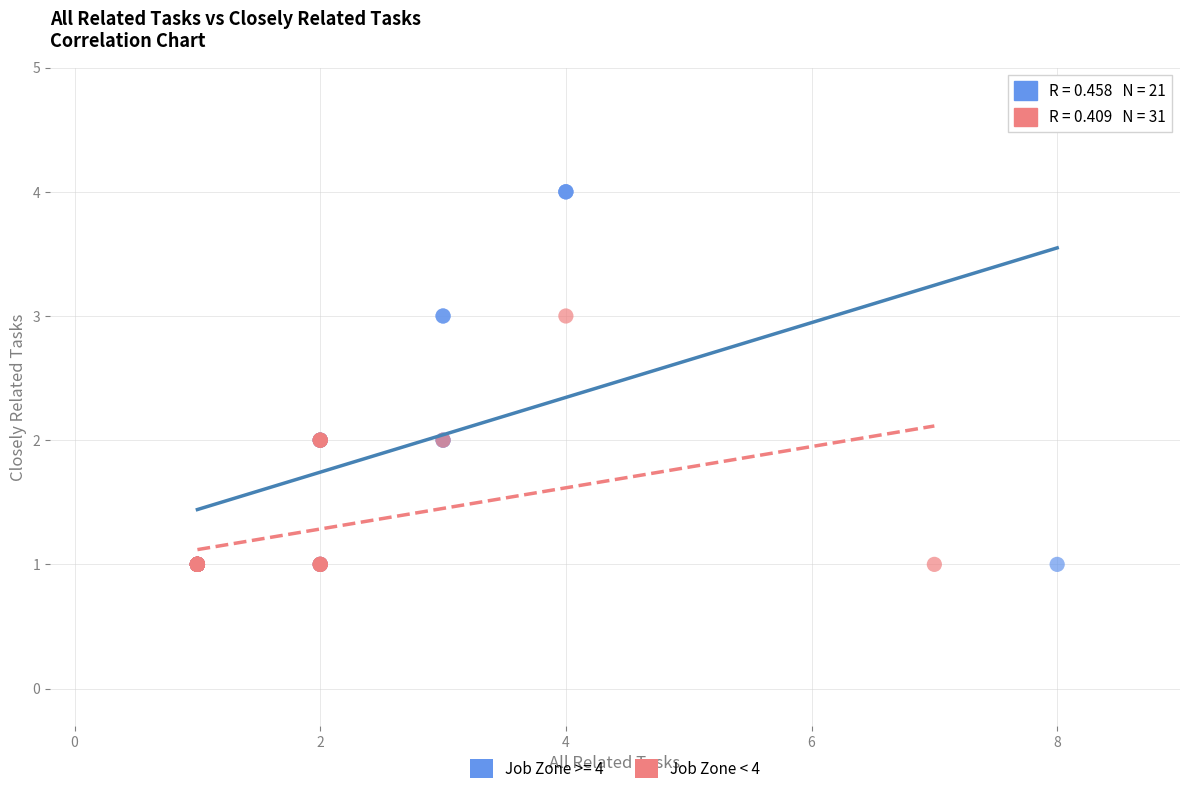

Which series reaches the maximum Y coordinate?

Job Zone >= 4